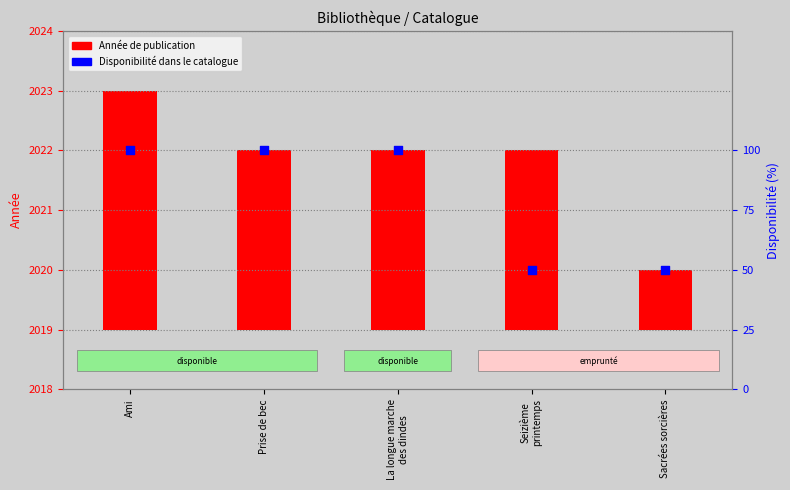

What is the total value across all series at Ami?

104